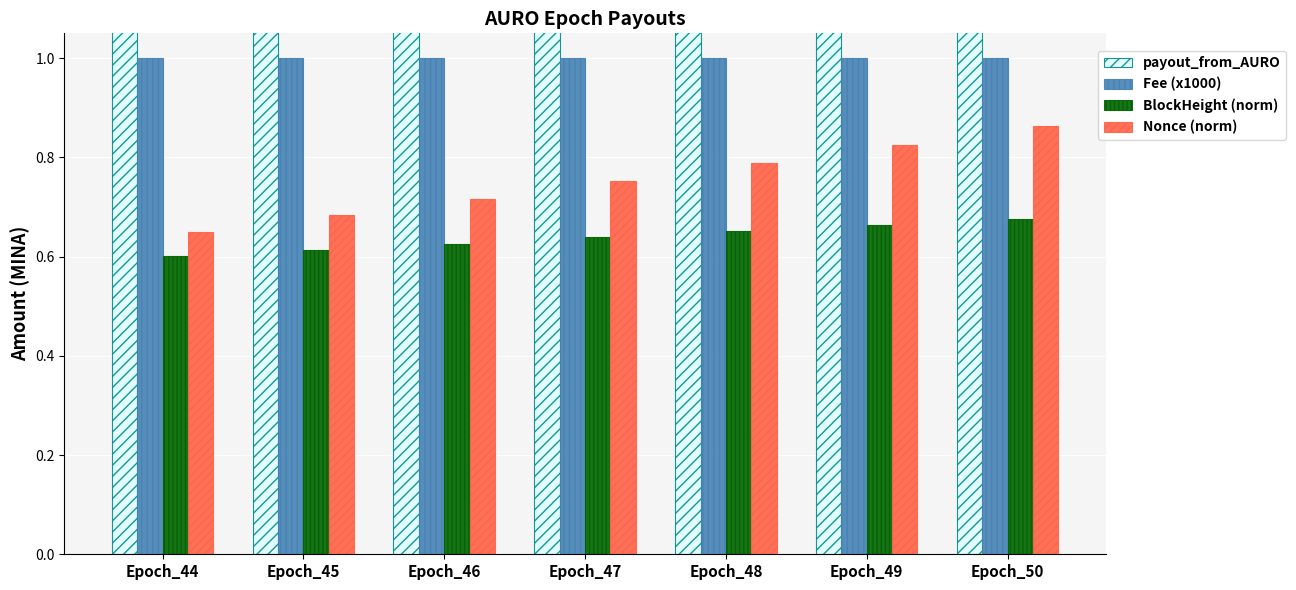

Rank the series at Epoch_44 from lowest to highest value.

BlockHeight (norm), Nonce (norm), Fee (x1000), payout_from_AURO